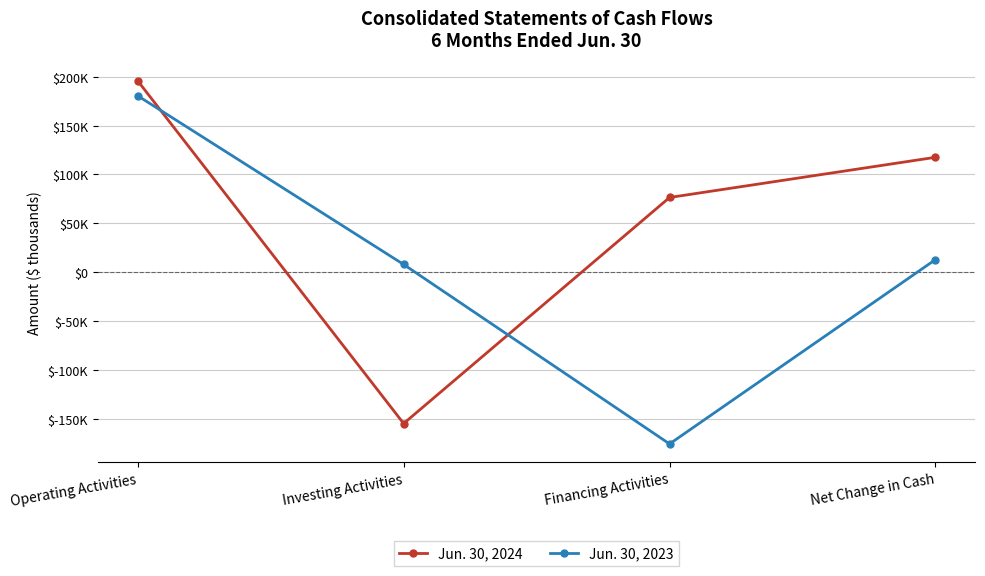

Is it true that Jun. 30, 2023 equals 11709 at Investing Activities?

False